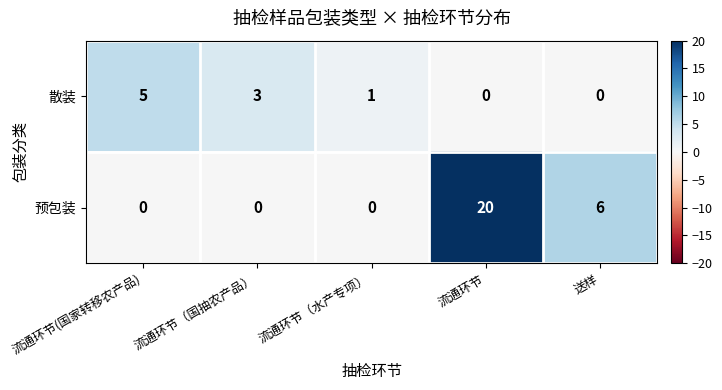

Which category has the highest value in the 预包装 series?

流通环节